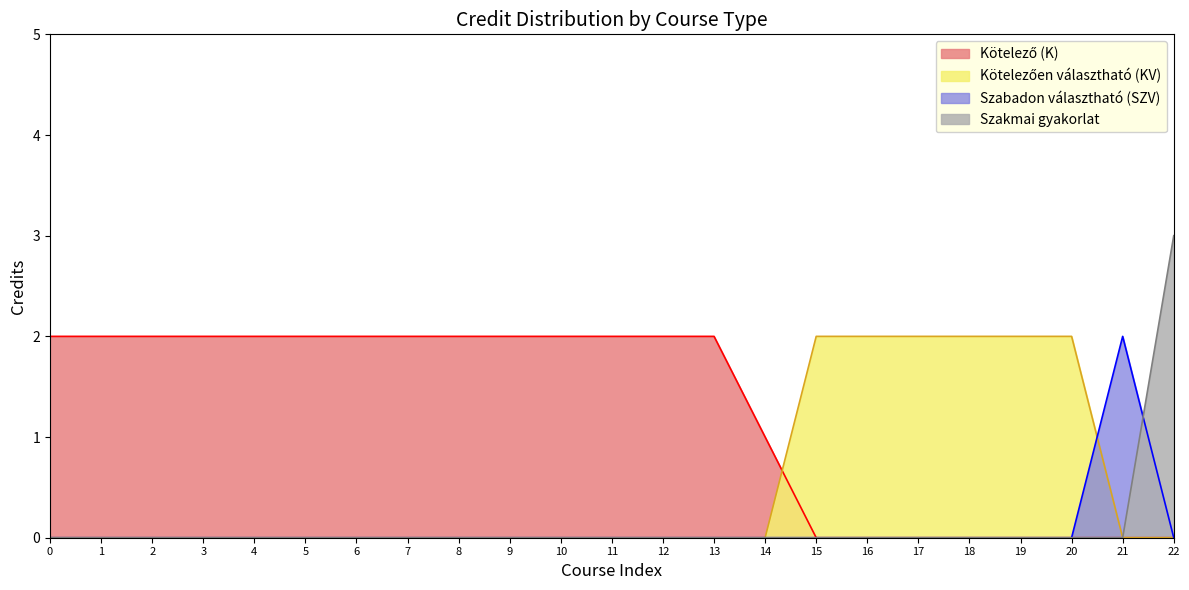

At which category does the chart reach its peak across all series?

22